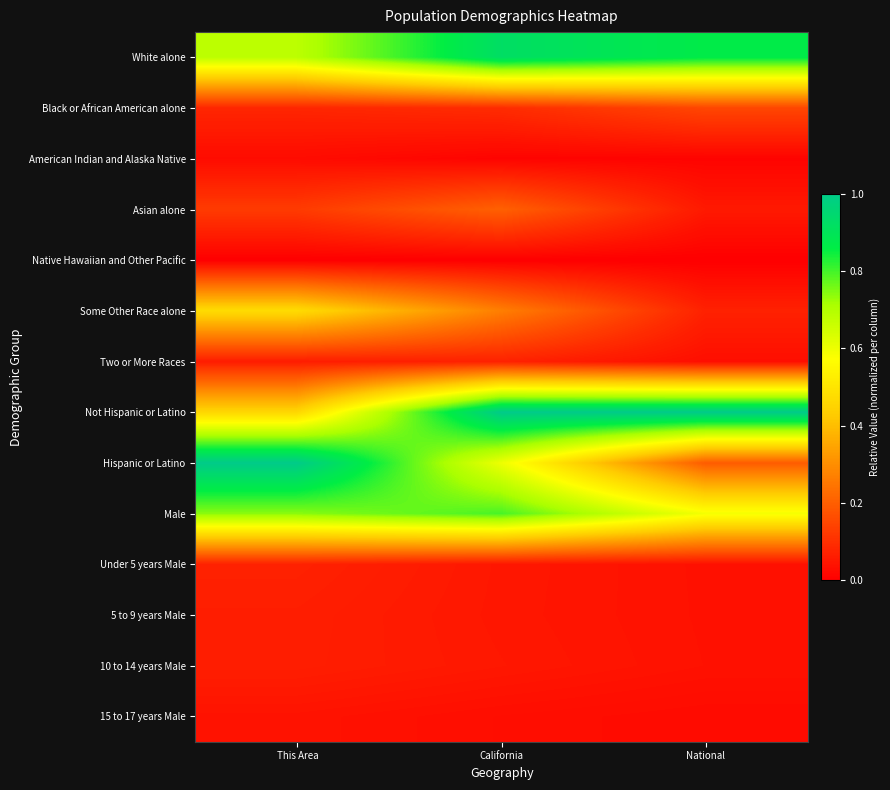

Reading left to right, list all the values displayed in this chart.

White alone: This Area=0.7	California=0.9	National=0.9
Black or African American alone: This Area=0.1	California=0.1	National=0.1
American Indian and Alaska Native: This Area=0.0	California=0.0	National=0.0
Asian alone: This Area=0.1	California=0.2	National=0.1
Native Hawaiian and Other Pacific: This Area=0.0	California=0.0	National=0.0
Some Other Race alone: This Area=0.5	California=0.3	National=0.1
Two or More Races: This Area=0.1	California=0.1	National=0.0
Not Hispanic or Latino: This Area=0.5	California=1.0	National=1.0
Hispanic or Latino: This Area=1.0	California=0.6	National=0.2
Male: This Area=0.7	California=0.8	National=0.6
Under 5 years Male: This Area=0.1	California=0.0	National=0.0
5 to 9 years Male: This Area=0.1	California=0.0	National=0.0
10 to 14 years Male: This Area=0.1	California=0.1	National=0.0
15 to 17 years Male: This Area=0.0	California=0.0	National=0.0